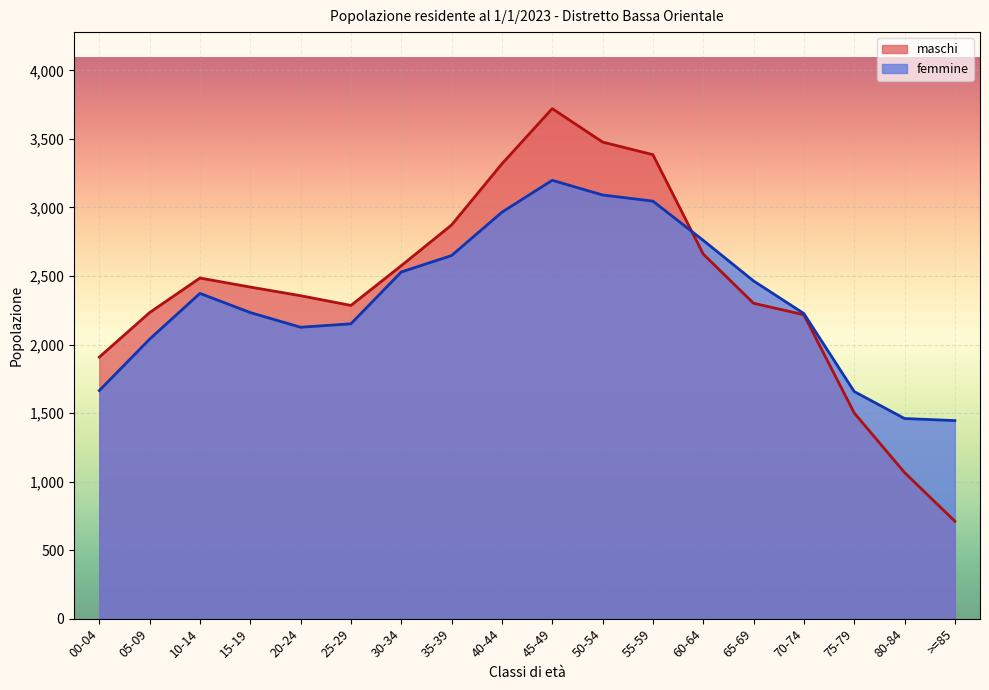

In femmine, how many points are higher than both neighbors (excluding endpoints)?

2